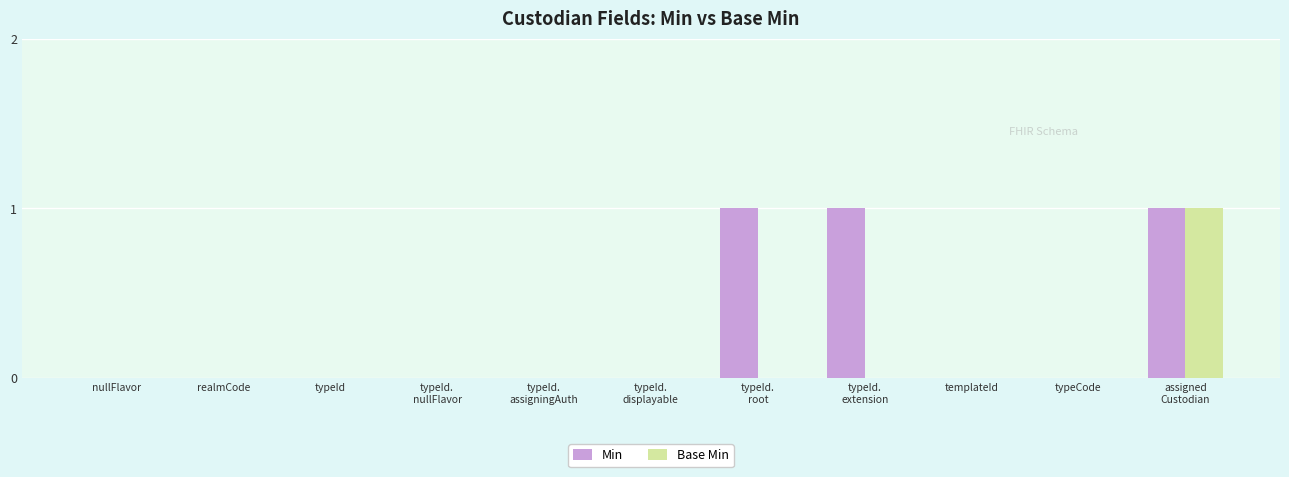

The value of Min at typeId.
root is 2. True or false?

False